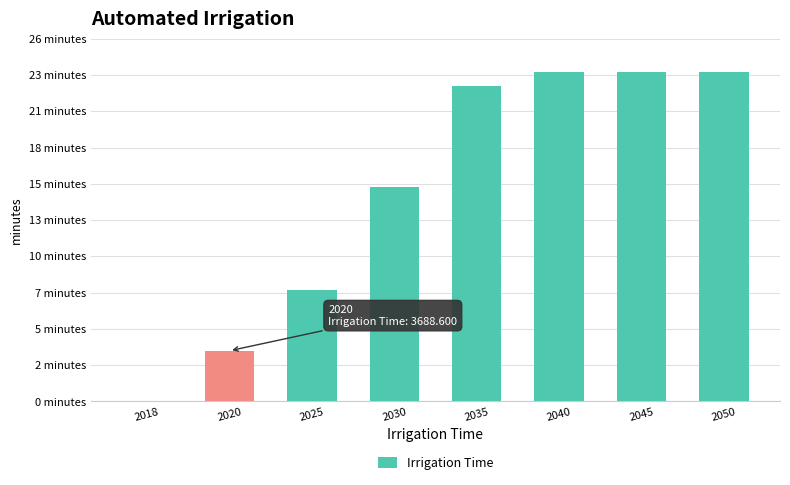

Are the bars horizontal?

No